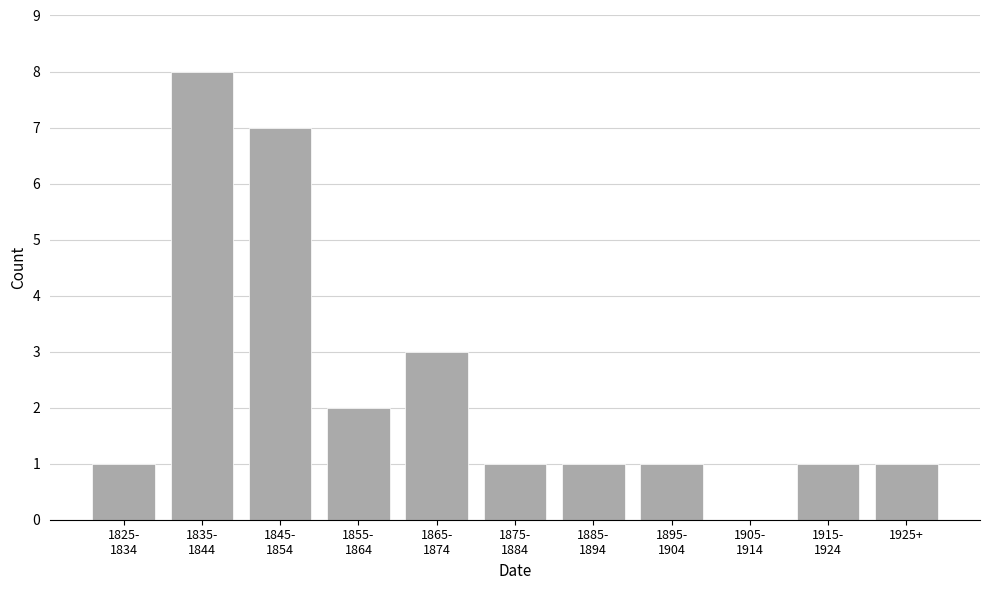

What is the greatest value displayed?

8